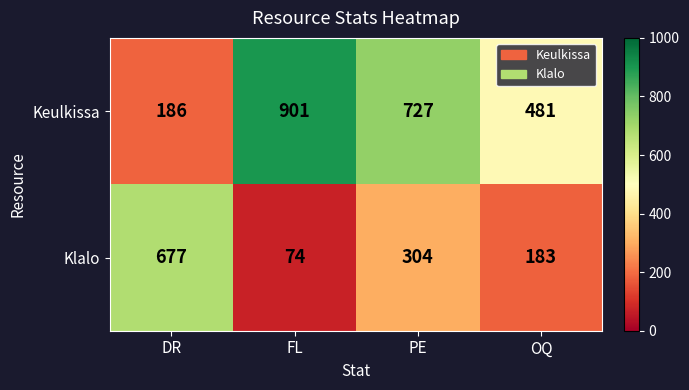

What is the total value across all series at DR?

863